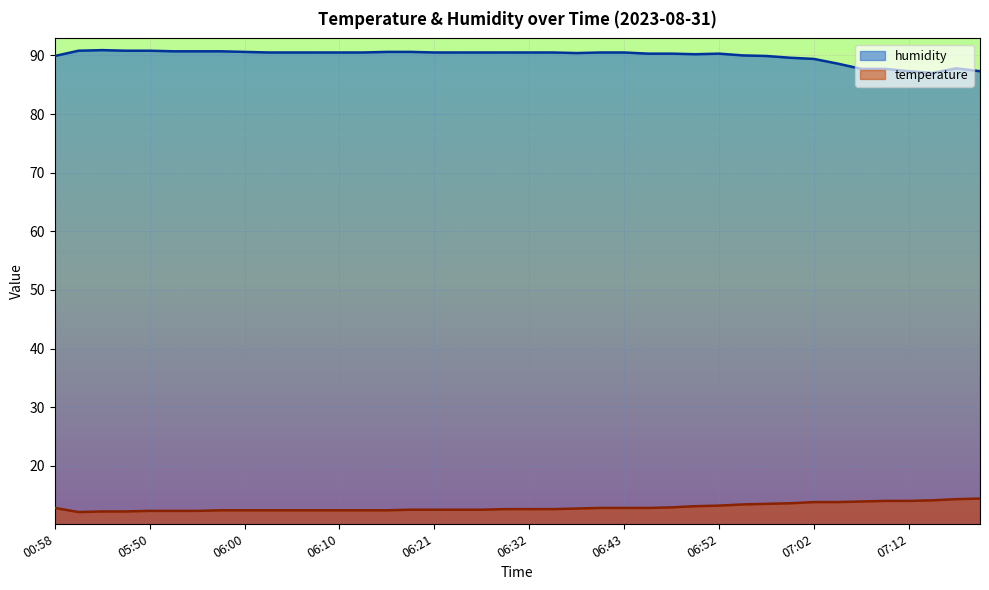

At which label is humidity closest to 88?

07:17